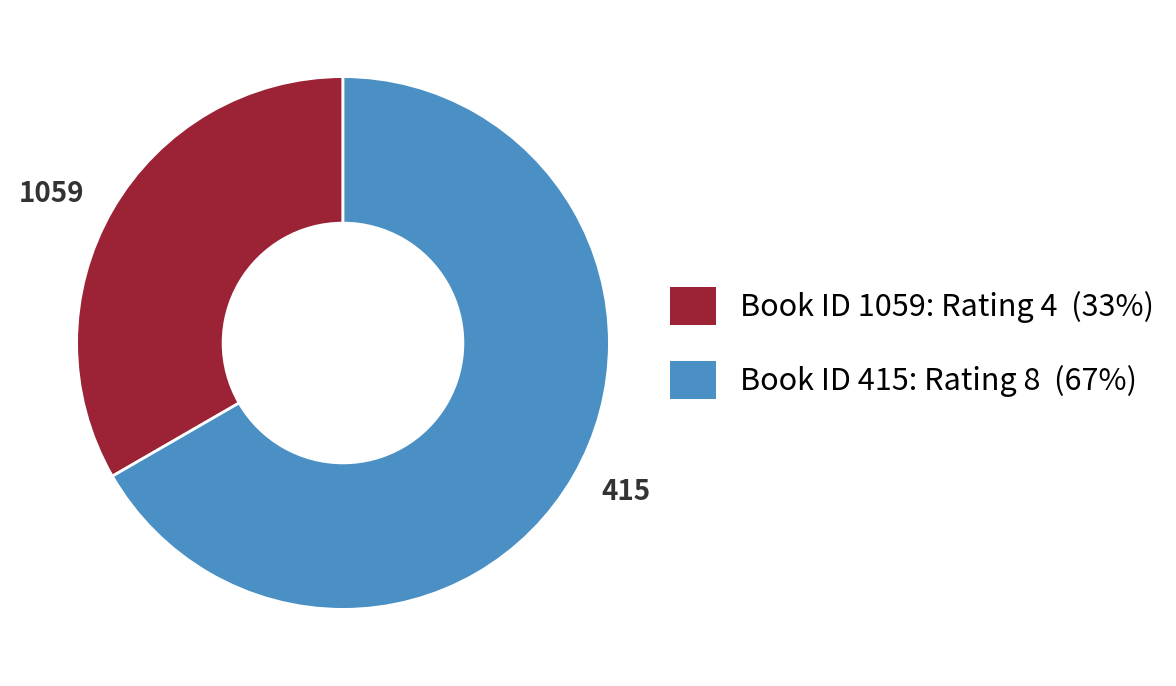

Is 1059 the majority of the pie?

No